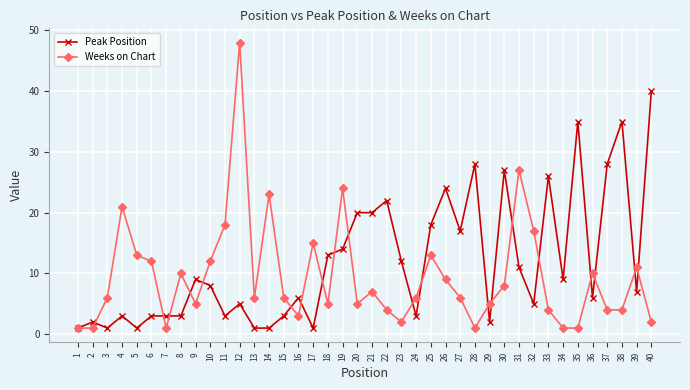

True or false: Weeks on Chart has more than 0 interior local peaks.

True